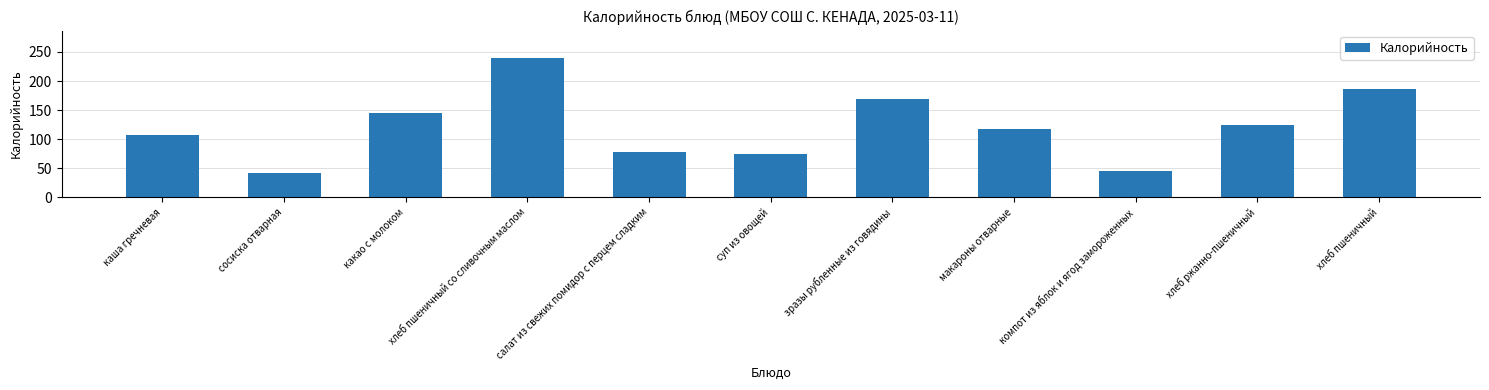

How many distinct data groups are displayed?

1